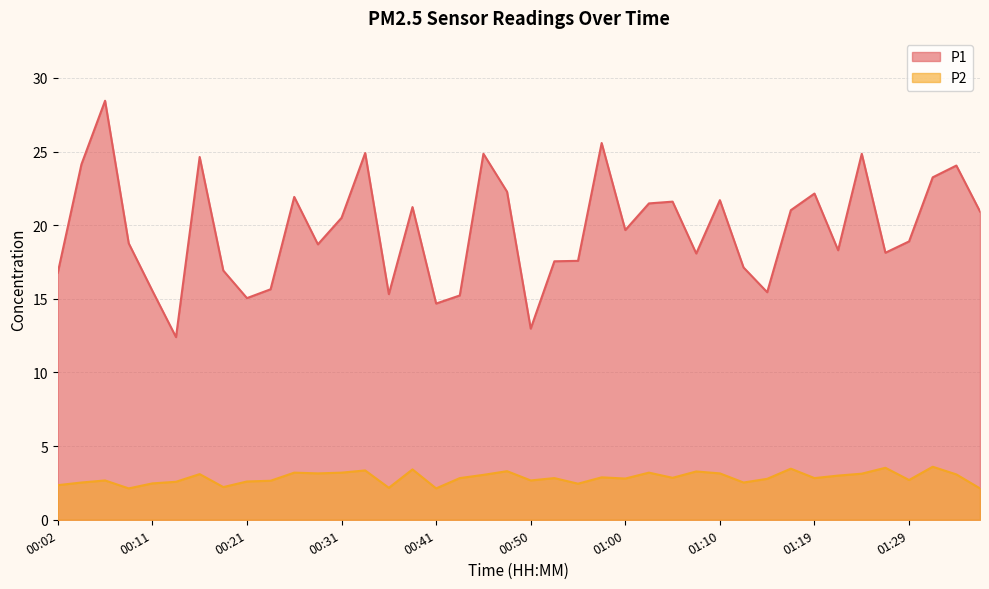

Reading right to left, what are all the values shown in this chart?

P1: 20.9	24.1	23.2	18.9	18.1	24.9	18.3	22.1	21.0	15.4	17.1	21.7	18.1	21.6	21.5	19.7	25.6	17.6	17.6	13.0	22.3	24.9	15.2	14.7	21.2	15.3	24.9	20.5	18.7	21.9	15.7	15.1	16.9	24.6	12.4	15.6	18.8	28.4	24.1	16.8
P2: 2.1	3.1	3.6	2.7	3.5	3.1	3.0	2.8	3.5	2.8	2.5	3.1	3.3	2.9	3.2	2.8	2.9	2.5	2.8	2.7	3.3	3.0	2.8	2.1	3.4	2.2	3.4	3.2	3.1	3.2	2.6	2.6	2.2	3.1	2.6	2.5	2.1	2.7	2.5	2.4